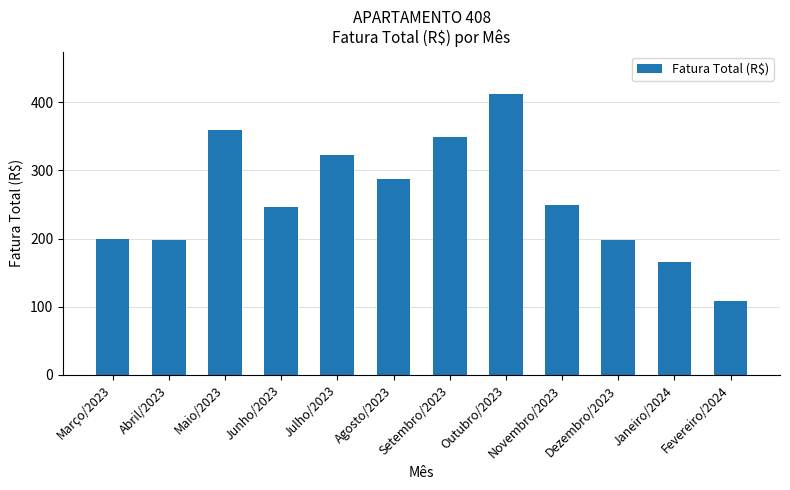

At which category does the chart reach its minimum across all series?

Fevereiro/2024